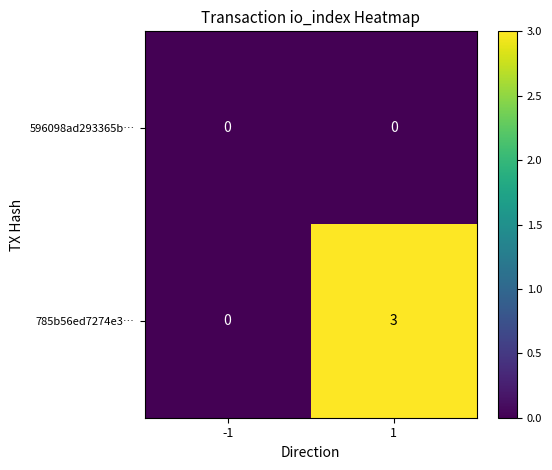

List the series in order of their overall mean, highest first.

785b56ed7274e3…, 596098ad293365b…